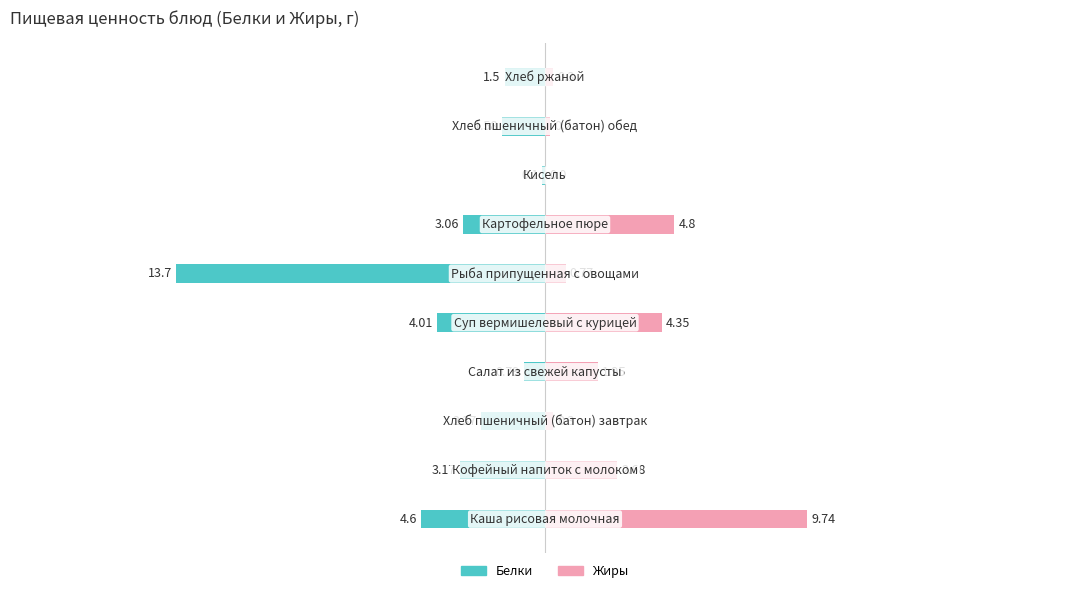

What is the value of the Белки bar at the 1st from the left?

-4.6